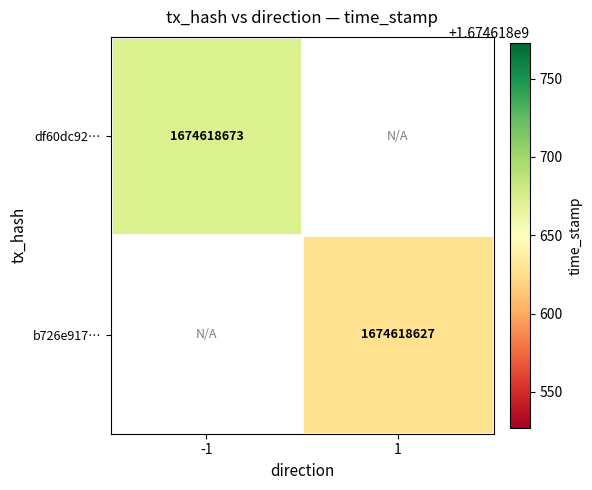

True or false: b726e9174022563f6c627229af55a40d08f373 has a value of 1674618627 at 1.

True